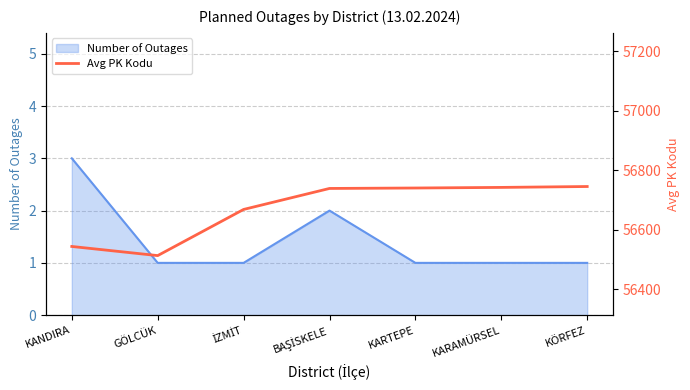

The value of Number of Outages at KANDIRA is 1. True or false?

False